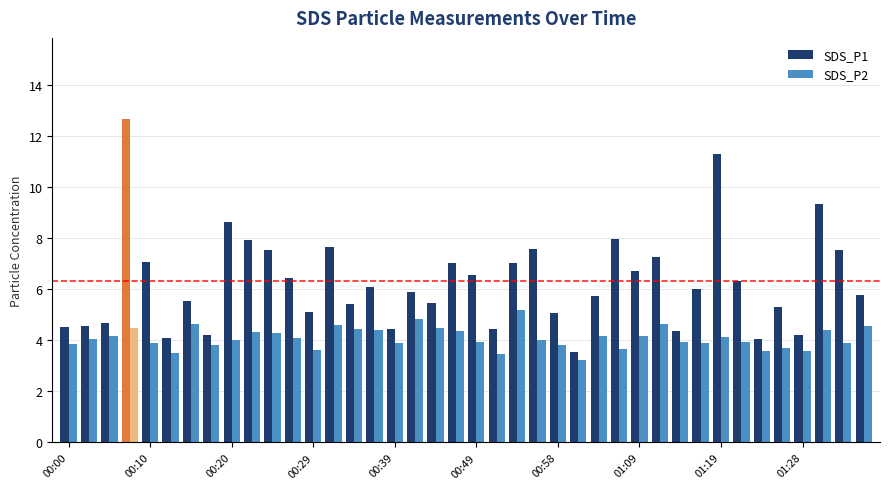

What is the maximum value shown in the chart?

12.7